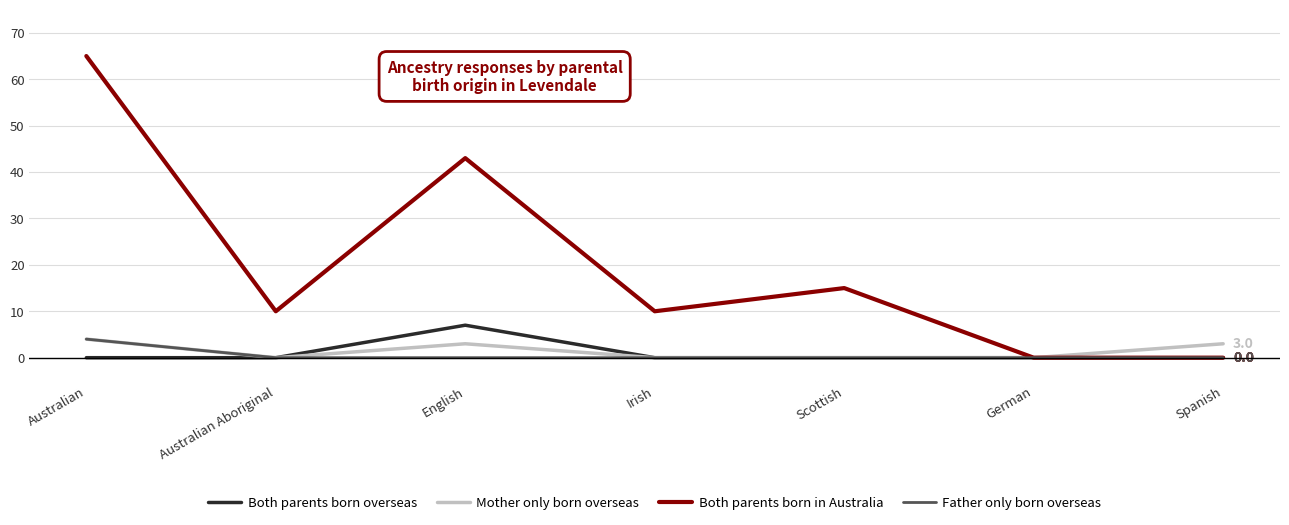

What is the difference between the maximum and minimum values in the Both parents born overseas series?

7